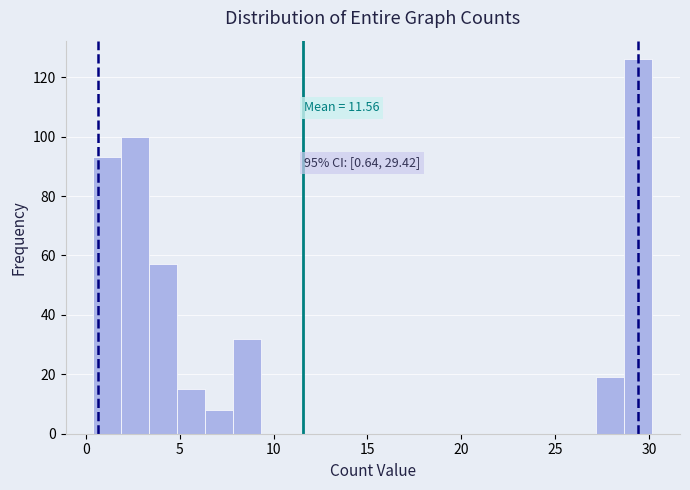

Around what value on the x-axis is the tallest bar? Give the approximate position of its centre, as read against the axis.

29.5